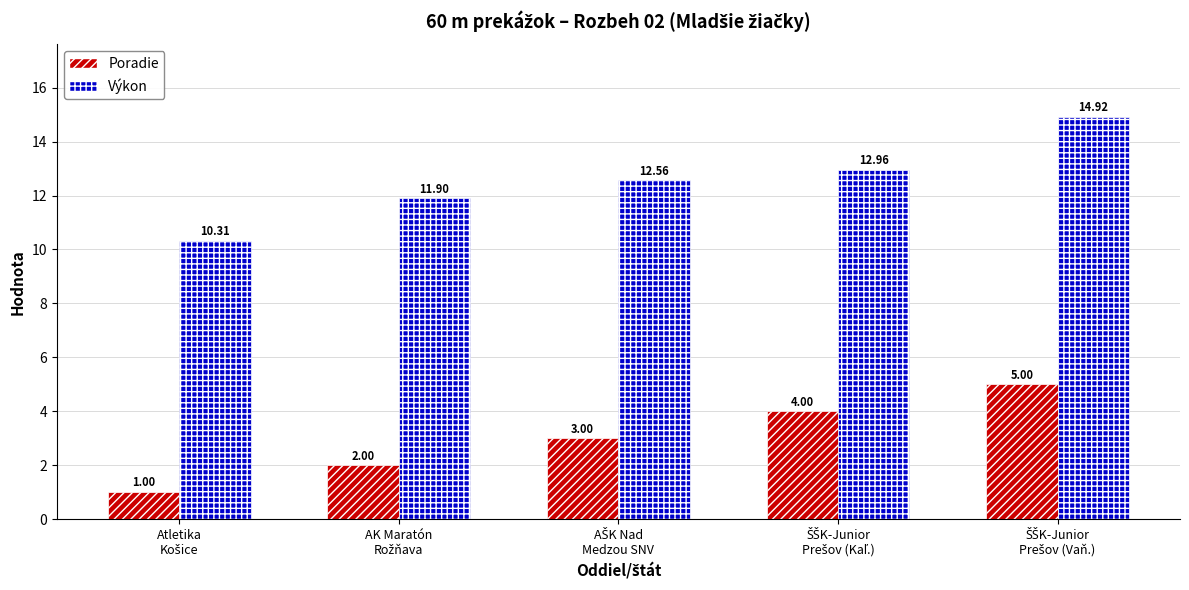

Which series has the largest total across all categories?

Výkon